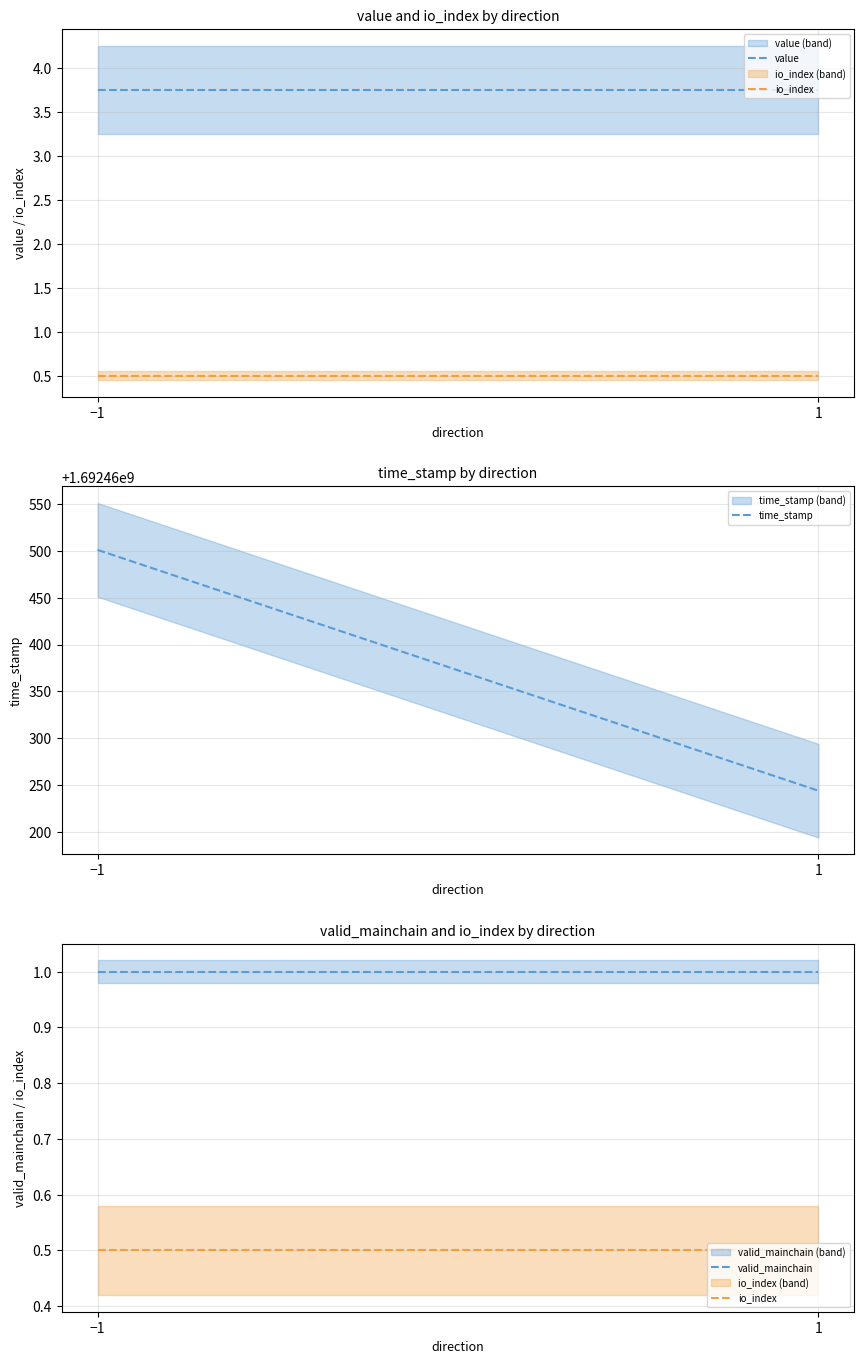

Read the time_stamp value at 1.

1692460244.0